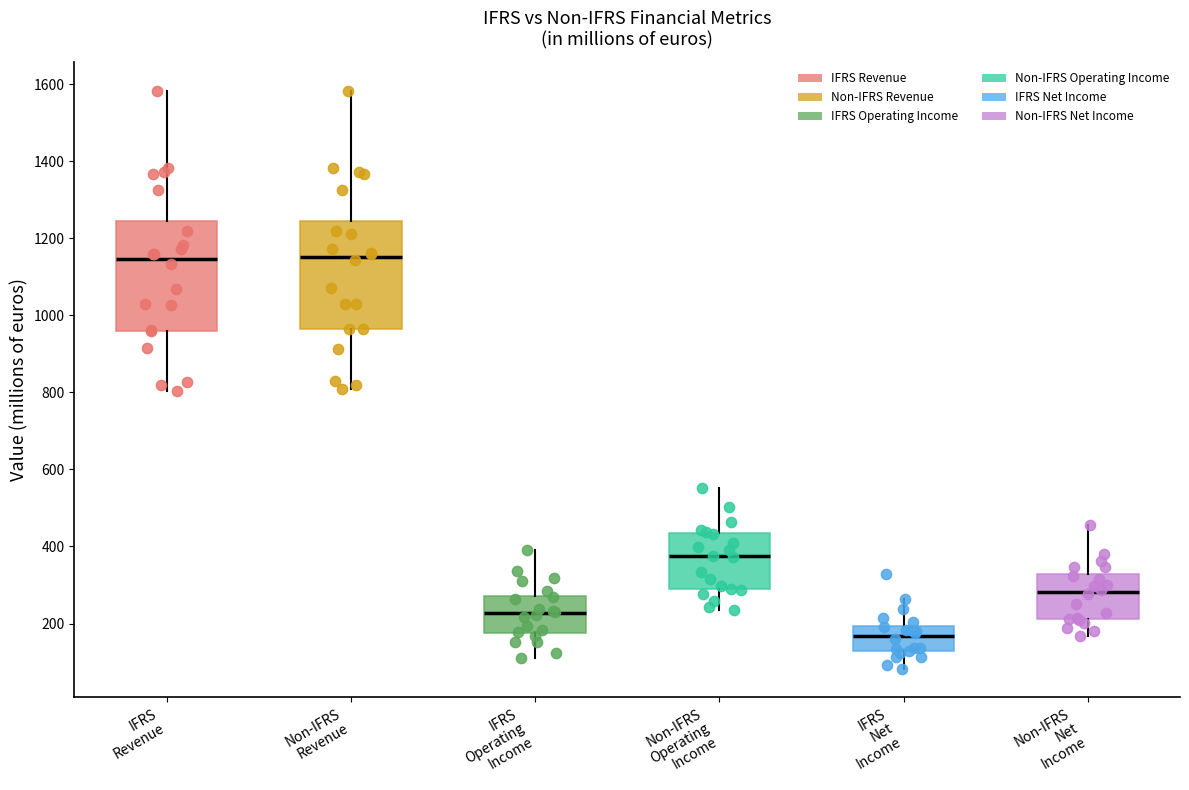

Where does the upper whisker of the box for Non-IFRS Revenue end on the y-axis? The values are not printed on the chart, so give them approximately, as read against the axis.

1580